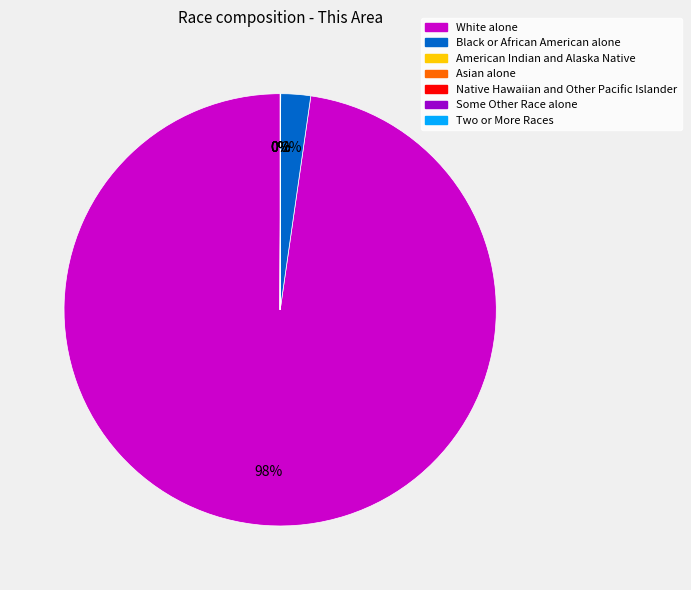

To the nearest percent, what is the difference between the largest and smallest slice percentages?

98%